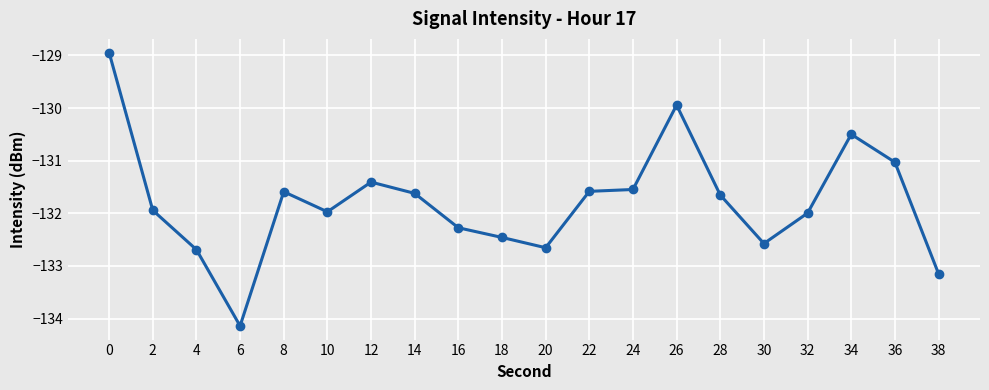

The chart shows a value of -132.5 at 18. True or false?

True